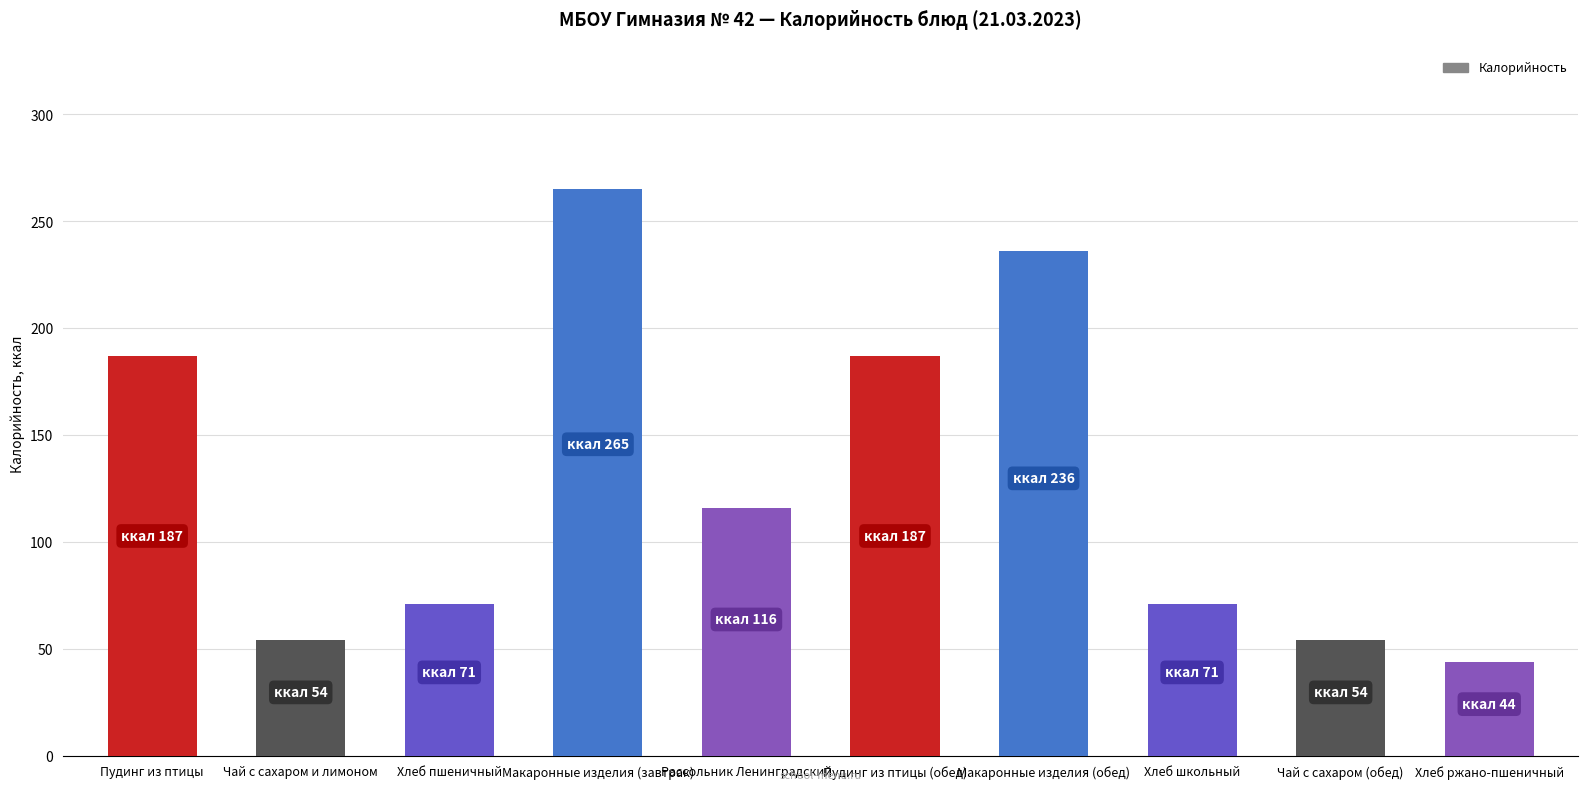

Reading left to right, transcribe all the data shown in this chart.

Пудинг из птицы=187	Чай с сахаром и лимоном=54	Хлеб пшеничный=71	Макаронные изделия (завтрак)=265	Рассольник Ленинградский=116	Пудинг из птицы (обед)=187	Макаронные изделия (обед)=236	Хлеб школьный=71	Чай с сахаром (обед)=54	Хлеб ржано-пшеничный=44